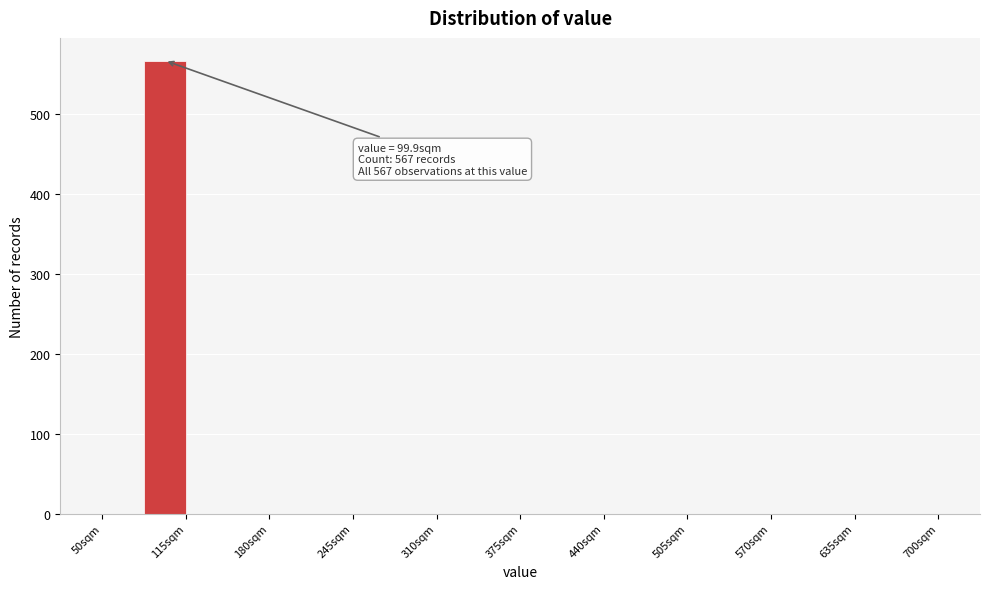

Around what value on the x-axis is the tallest bar? Give the approximate position of its centre, as read against the axis.

100